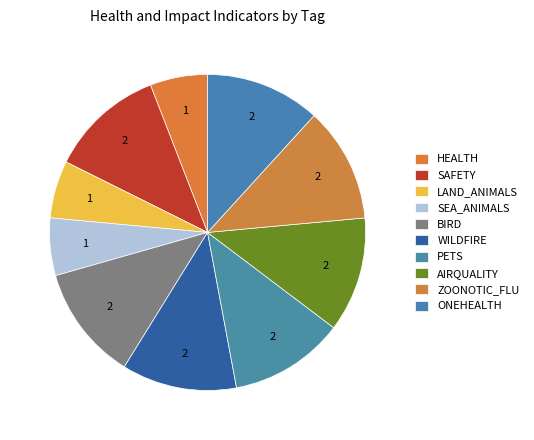

How many segments does this pie chart have?

10